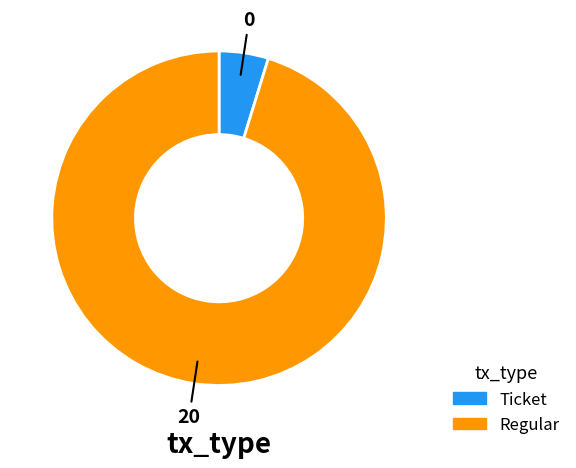

Is there any slice that represents more than half of the pie?

Yes